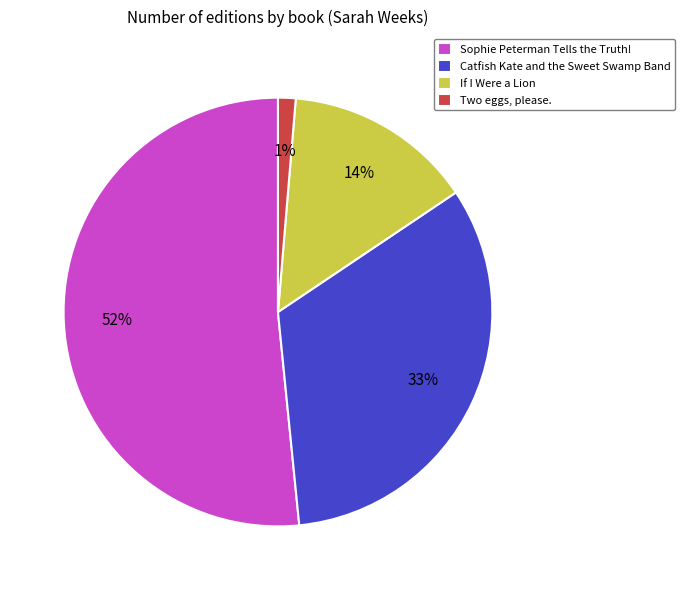

True or false: Catfish Kate and the Sweet Swamp Band accounts for 33% of the total.

True